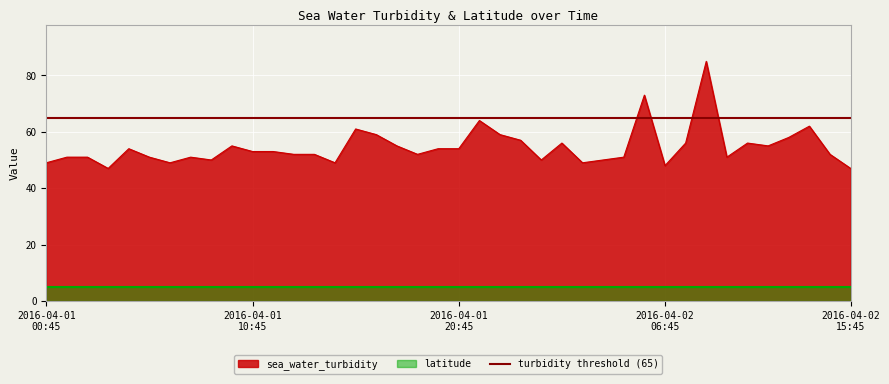

What is the approximate value at 2016-04-01T12:45?

52